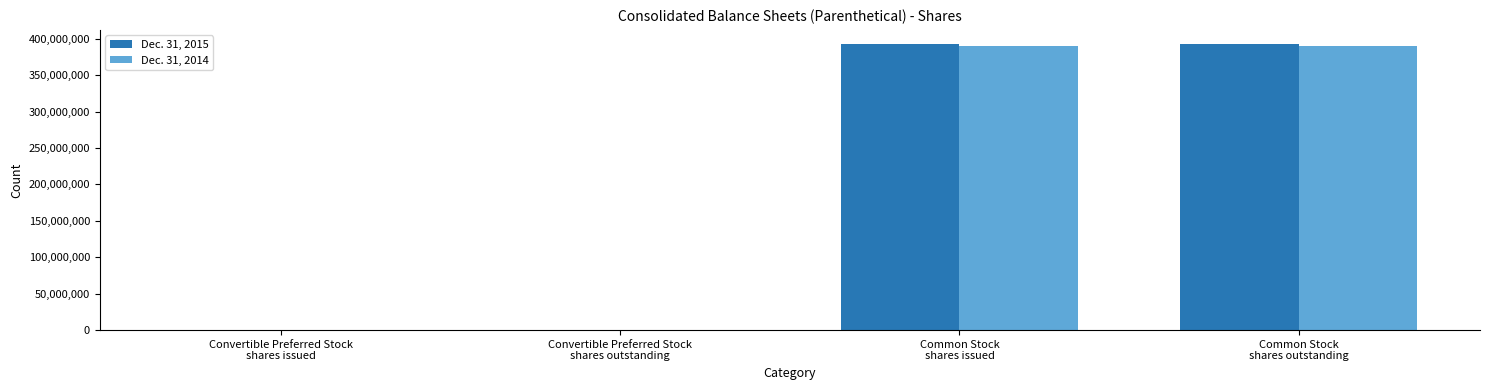

What is the average value of the Dec. 31, 2015 series?

196372075